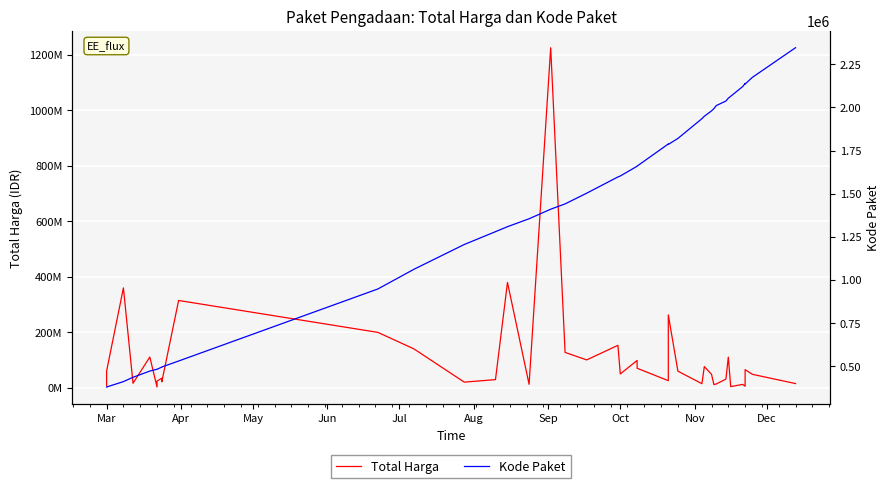

True or false: Total Harga has more than 2 interior local peaks.

True